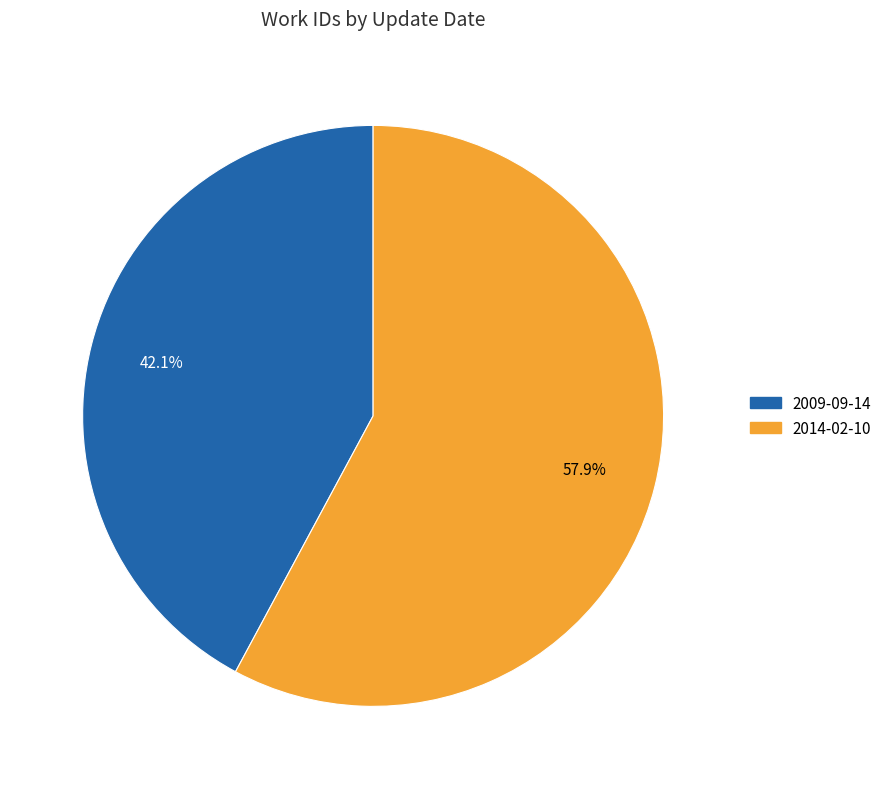

Is it true that 2009-09-14 is 55% of the pie?

False